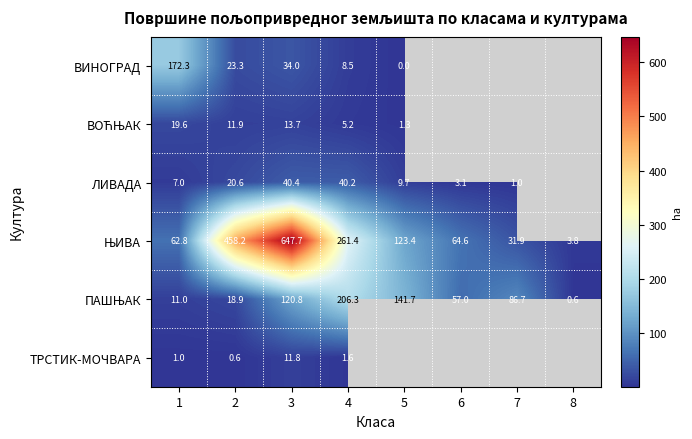

Count the number of data series in this chart.

6